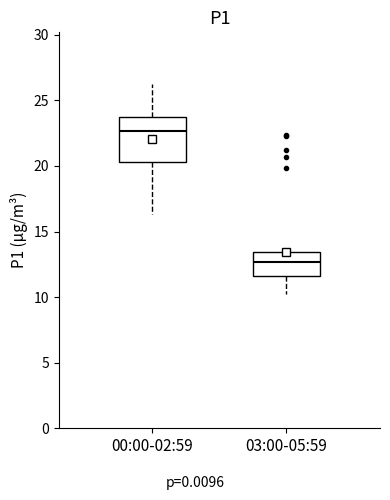

Which box has the highest median line?

00:00-02:59